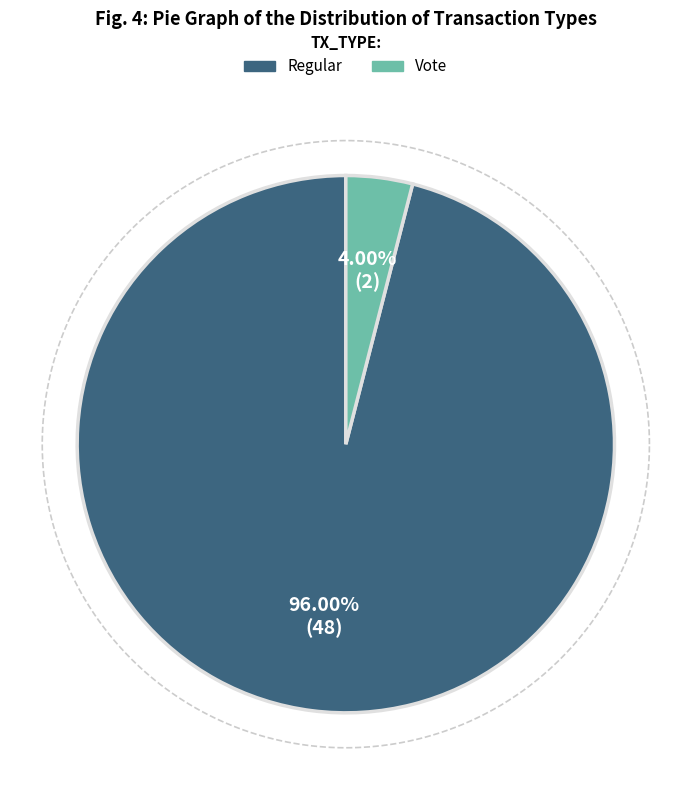

To the nearest percent, what is the average slice percentage?

50%